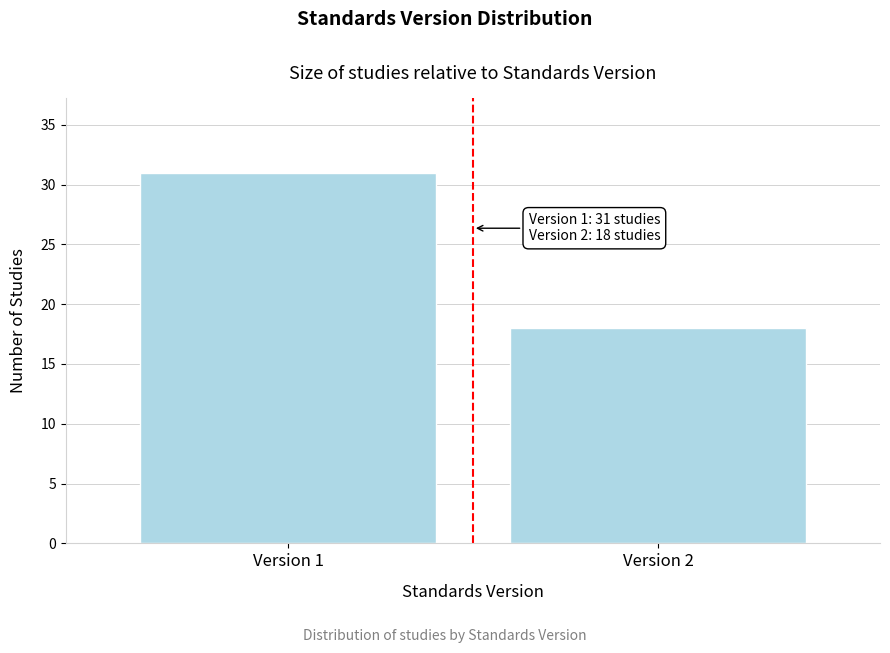

Reading left to right, extract all data points from this chart.

Version 1=31	Version 2=18